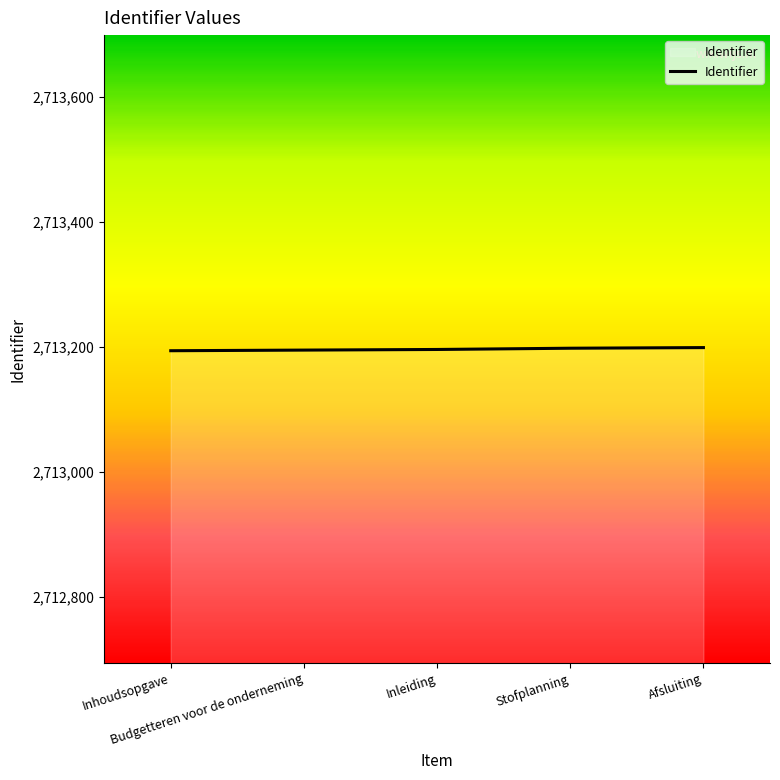

What is the sum of all values?

13565982